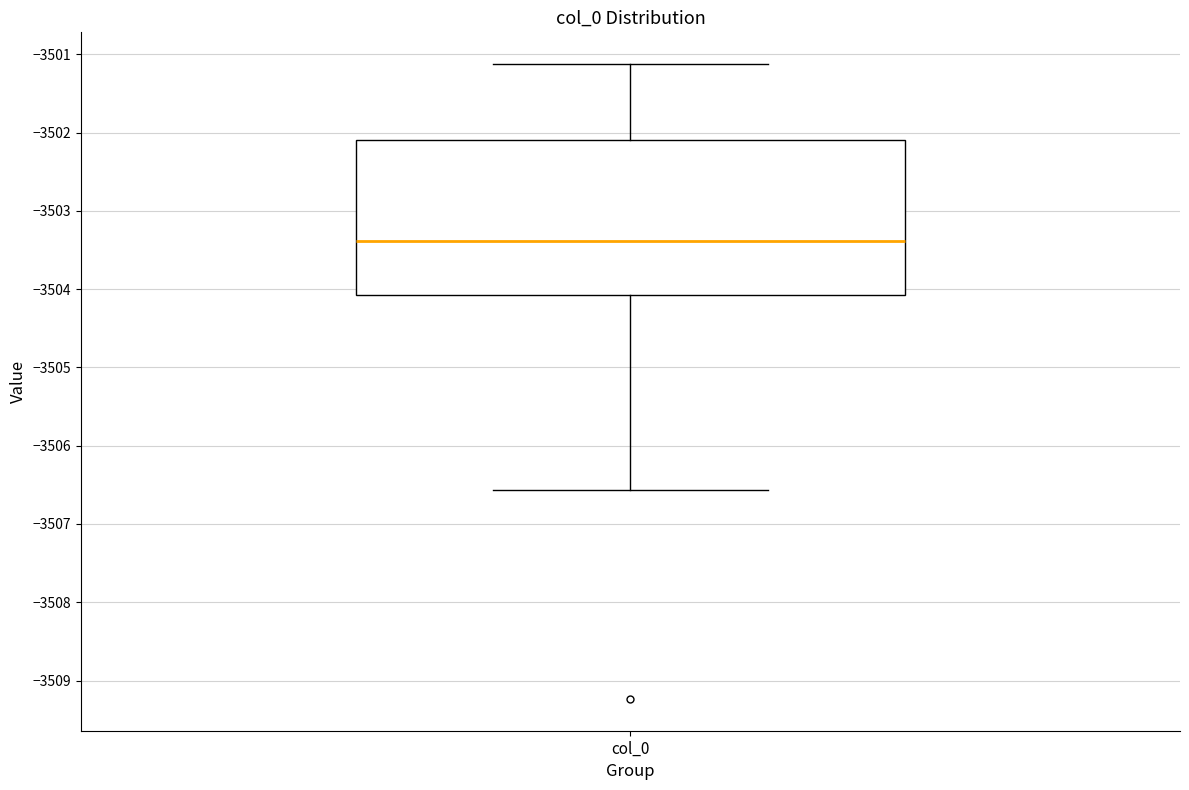

Where does the upper whisker of the box for col_0 end on the y-axis? The values are not printed on the chart, so give them approximately, as read against the axis.

-3501.1